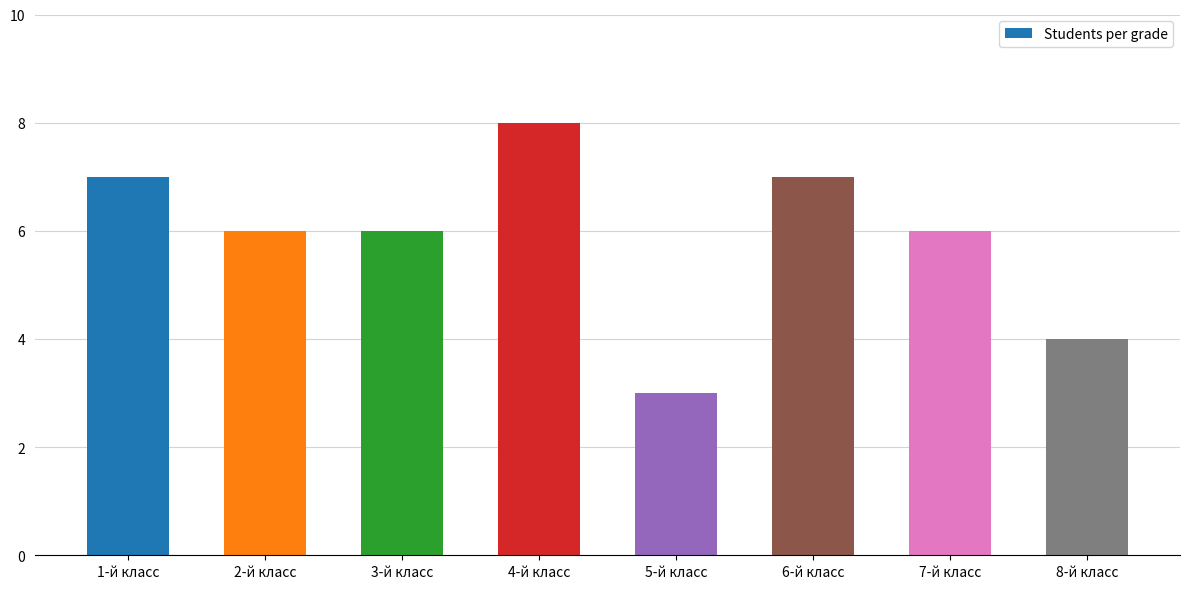

True or false: the data shows 7 at 6-й класс.

True